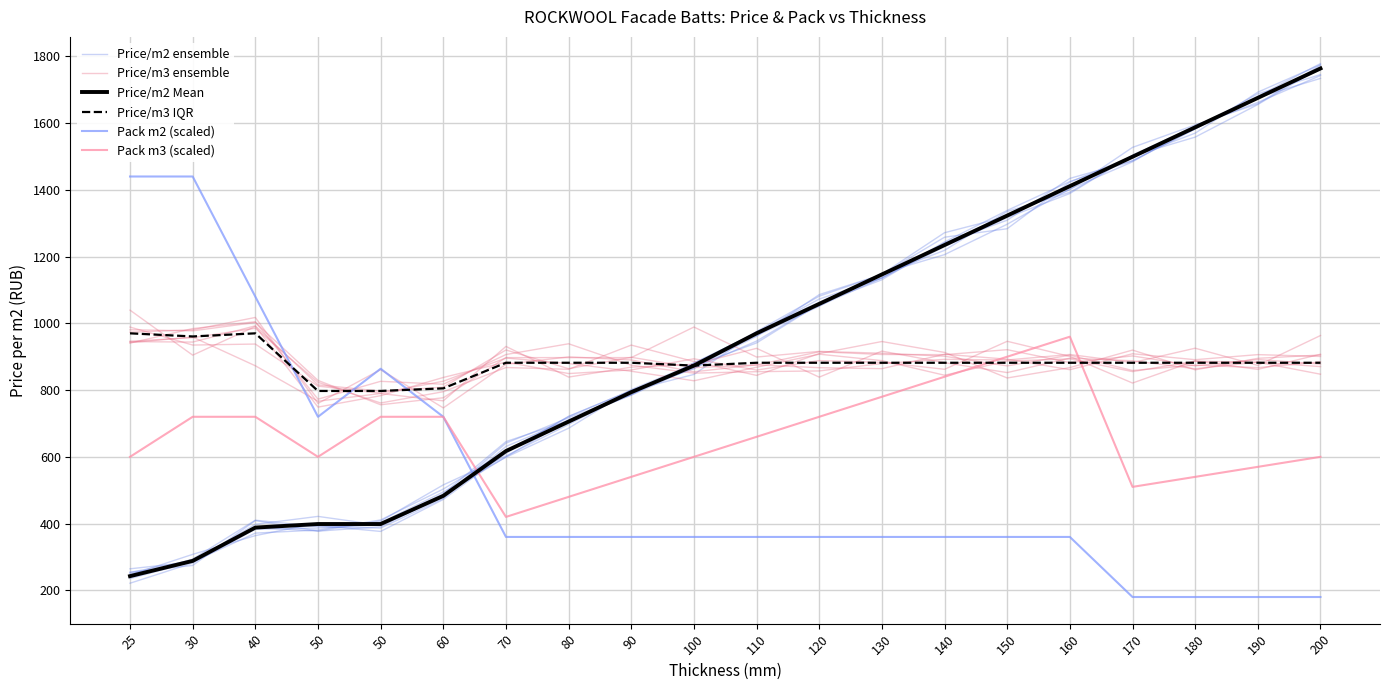

List the series in order of their peak value, lowest first.

Pack m3 (scaled), Price/m3 IQR, Price/m3 ensemble, Pack m2 (scaled), Price/m2 ensemble, Price/m2 Mean